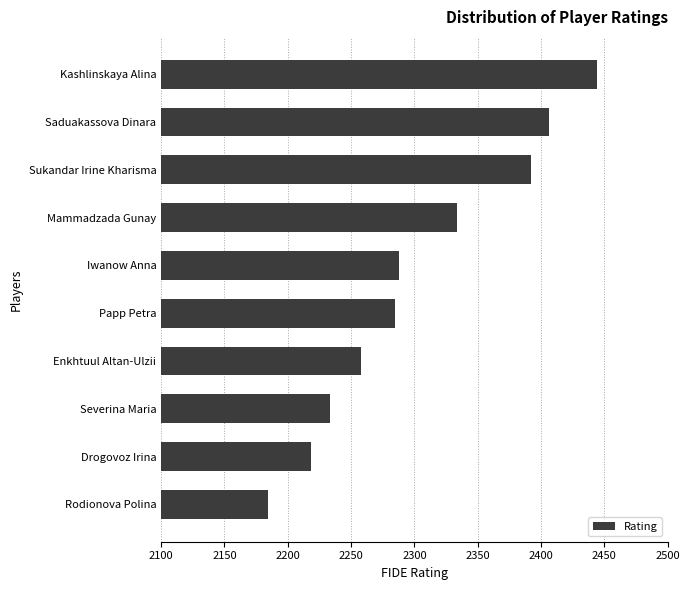

Count the number of data series in this chart.

1